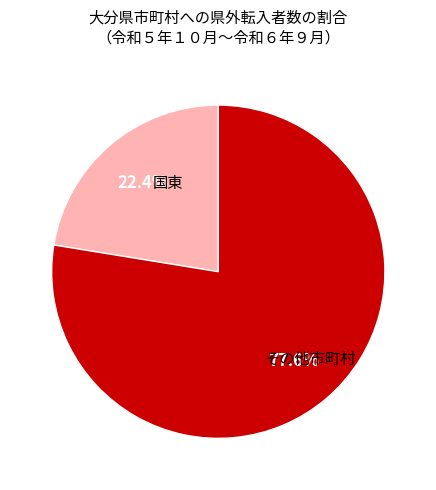

Which has a higher value, その他市町村 or 国東?

その他市町村